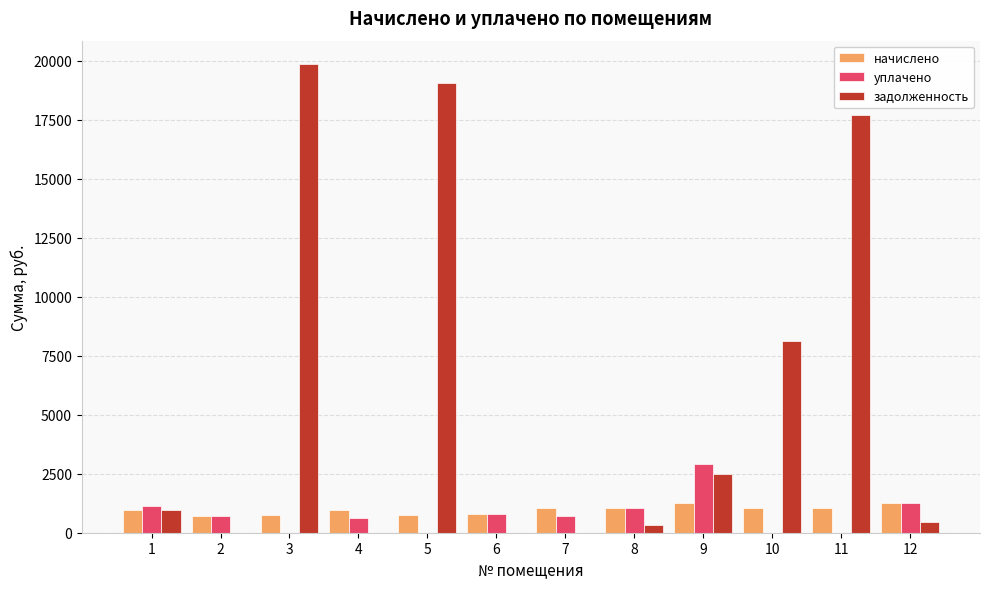

How many values in the задолженность series exceed 970?

6